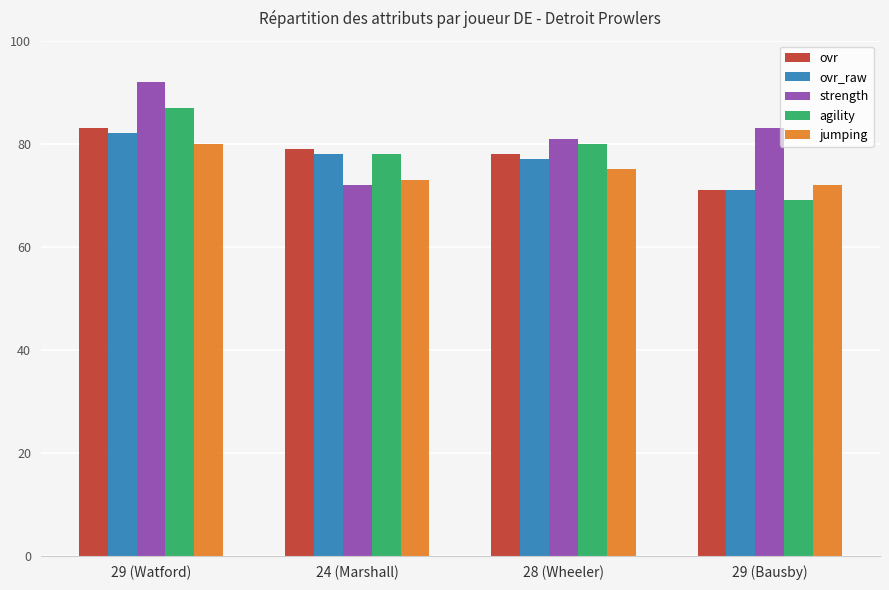

What is the spread (max minus min) of values at 29 (Bausby)?

14